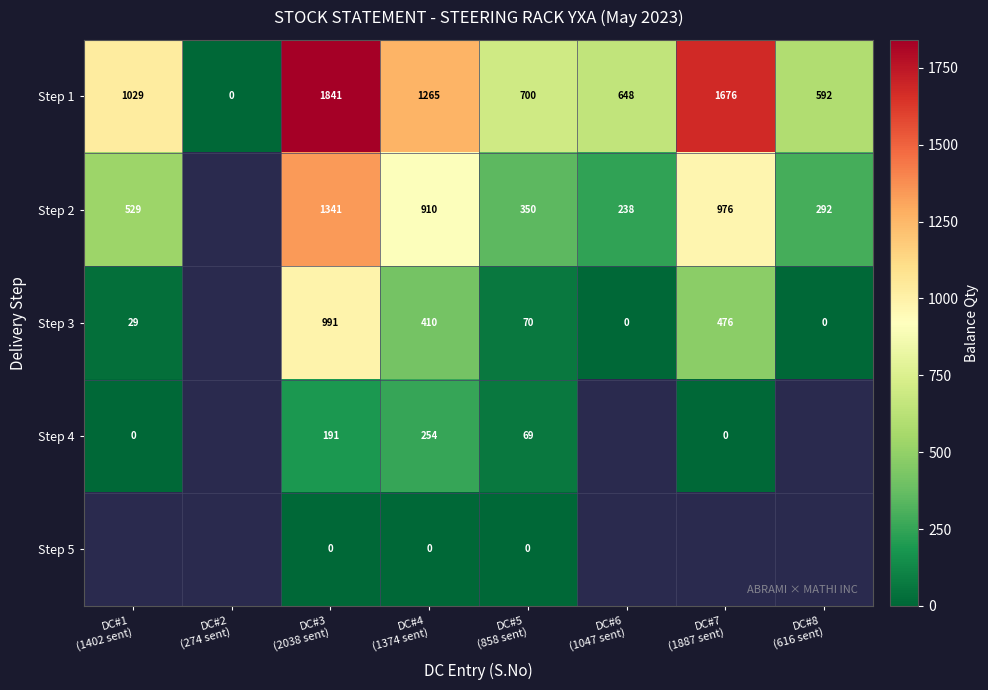

What is the difference between the maximum and minimum values in the Step 1 series?

1841.0